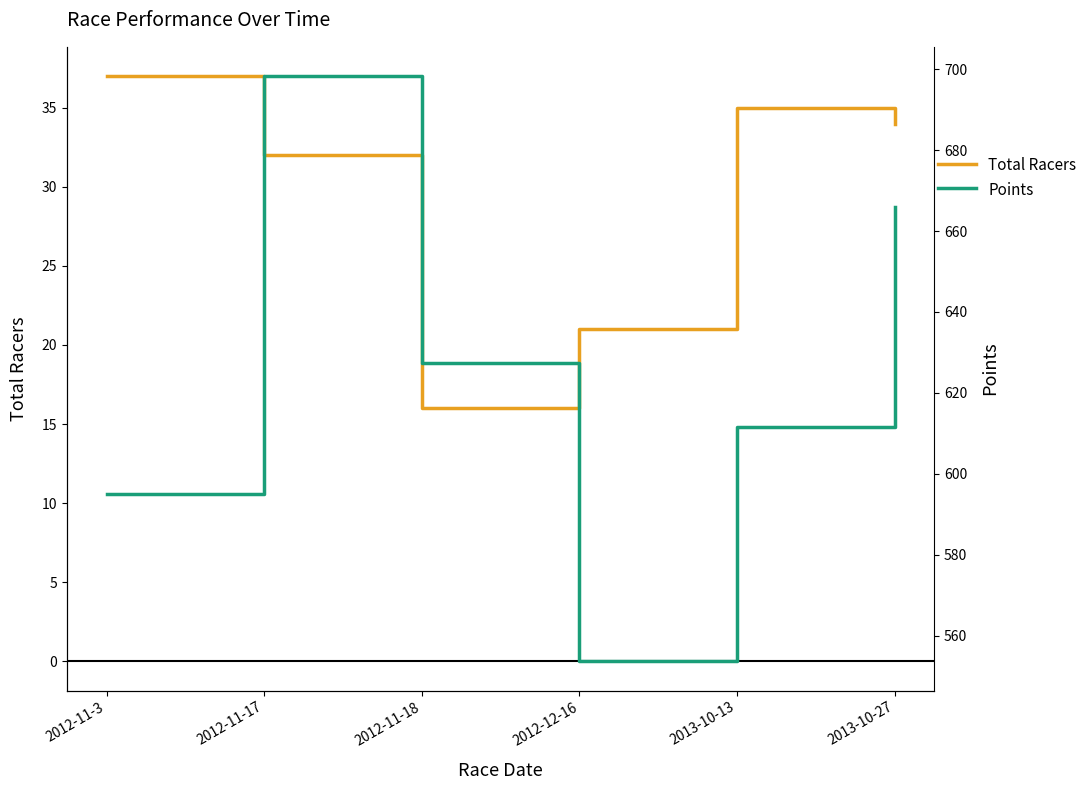

What is the maximum value for Points?

698.3